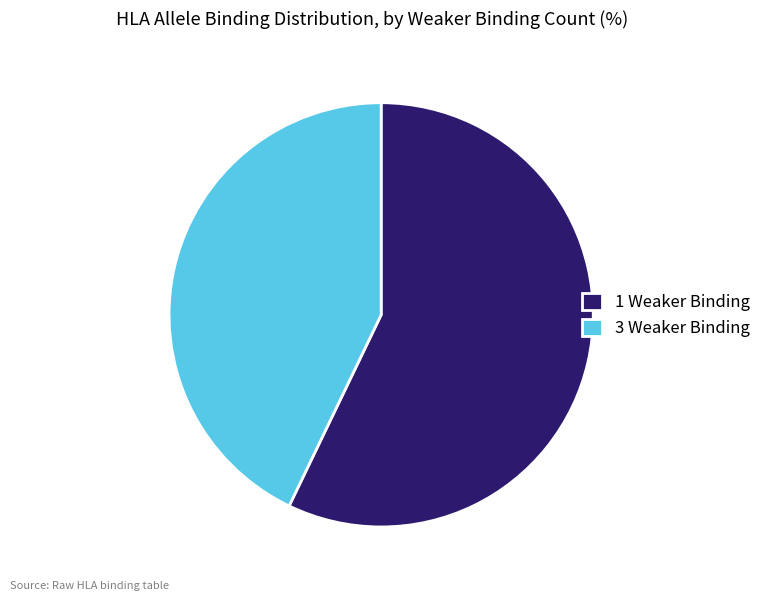

Which category has the smallest portion of the pie?

3 Weaker Binding